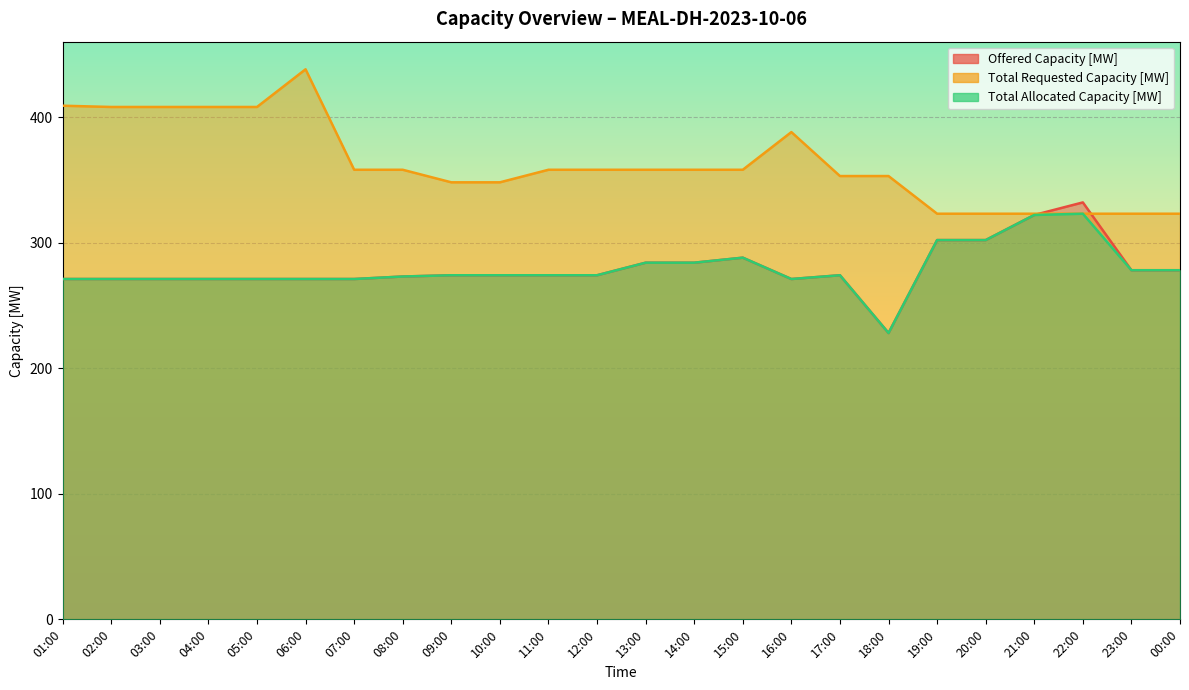

Reading right to left, transcribe all the data shown in this chart.

Offered Capacity [MW]: 278	278	332	322	302	302	228	274	271	288	284	284	274	274	274	274	273	271	271	271	271	271	271	271
Total Requested Capacity [MW]: 323	323	323	323	323	323	353	353	388	358	358	358	358	358	348	348	358	358	438	408	408	408	408	409
Total Allocated Capacity [MW]: 278	278	323	322	302	302	228	274	271	288	284	284	274	274	274	274	273	271	271	271	271	271	271	271